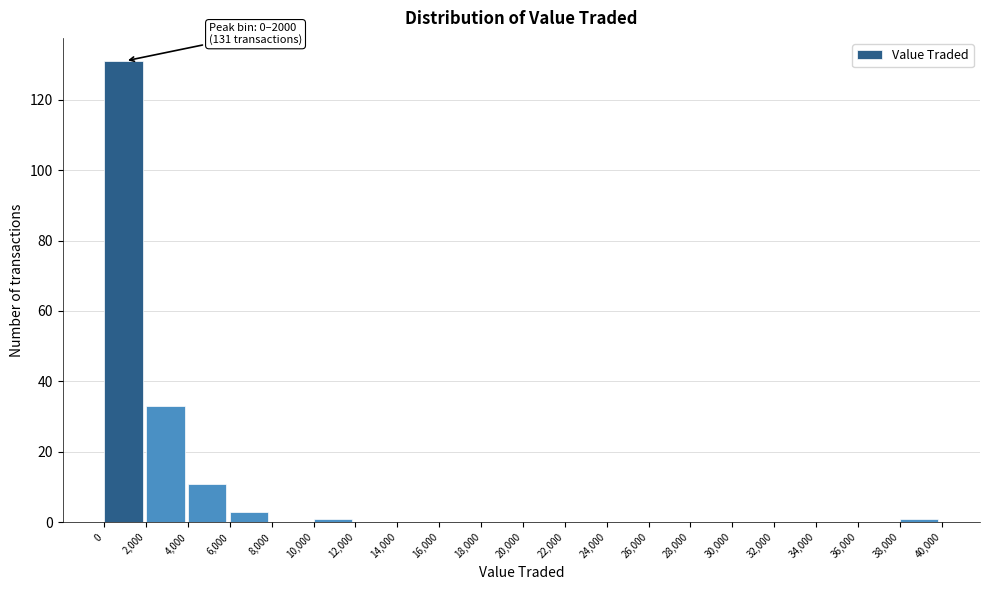

Over which range of the x-axis is the bar tallest?

0 to 2,000